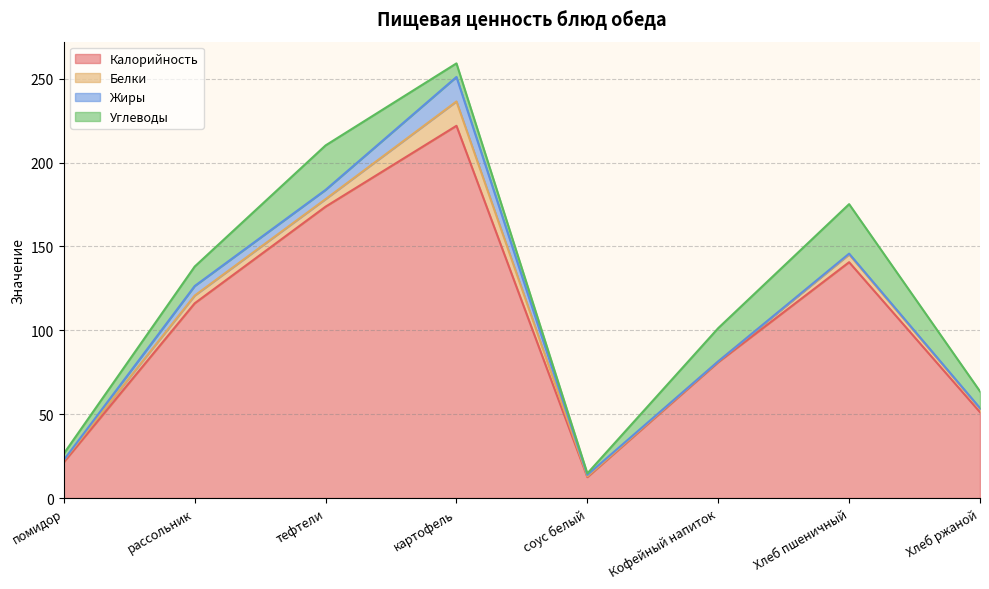

True or false: Жиры has more than 0 points higher than both neighbors.

True